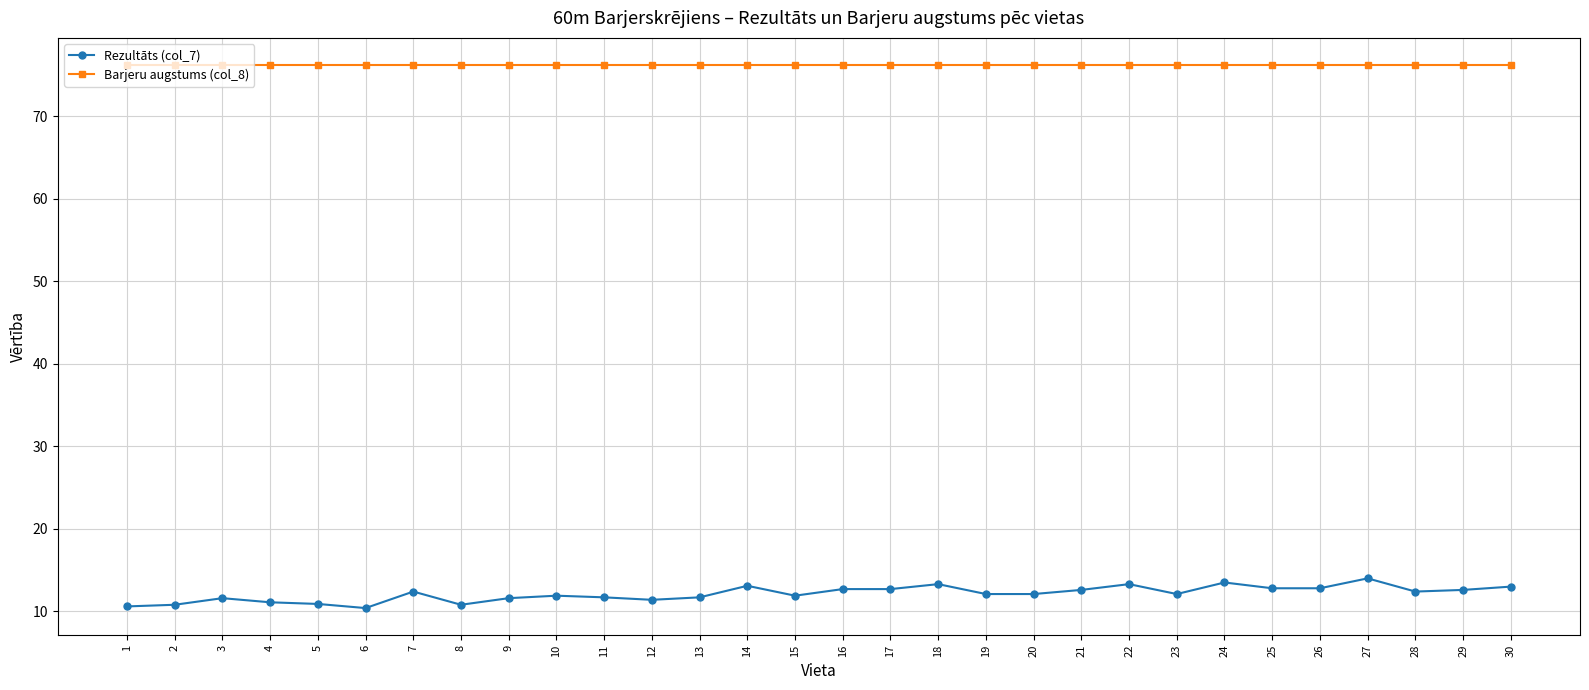

True or false: Barjeru augstums (col_8) and Rezultāts (col_7) intersect in this chart.

False